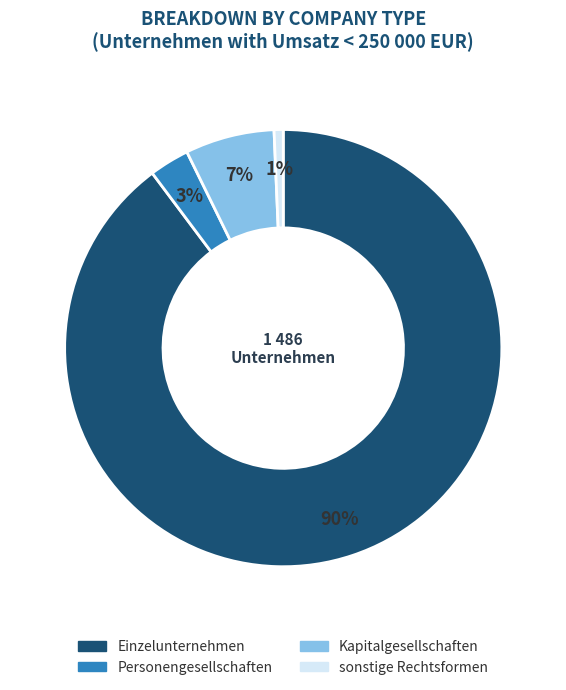

Which slice represents more than half of the pie?

Einzelunternehmen